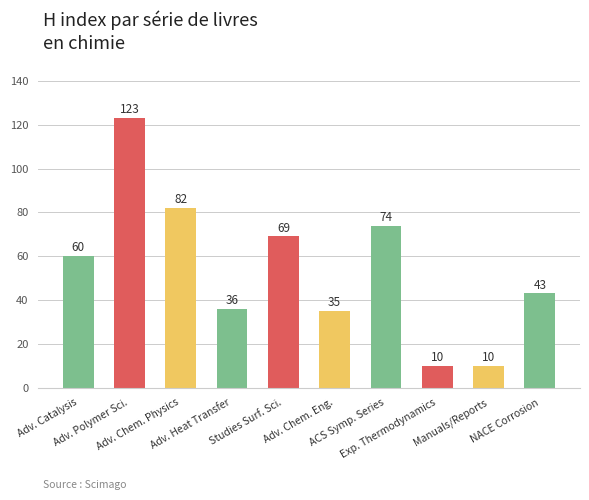

The chart shows a value of 24 at Adv. Chem. Eng.. True or false?

False